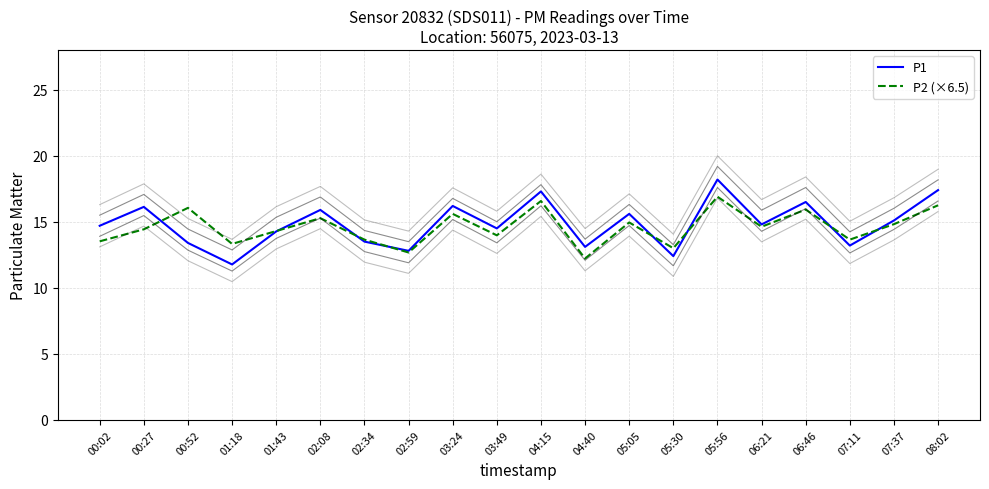

Reading left to right, what are all the values shown in this chart?

P1: 14.7	16.1	13.4	11.8	14.3	15.9	13.5	12.8	16.2	14.5	17.3	13.1	15.6	12.4	18.2	14.8	16.5	13.2	15.1	17.4
P2 (×6.5): 13.5	14.4	16.1	13.3	14.3	15.3	13.7	12.7	15.6	14.0	16.6	12.2	14.9	13.0	16.9	14.6	15.9	13.7	14.8	16.2